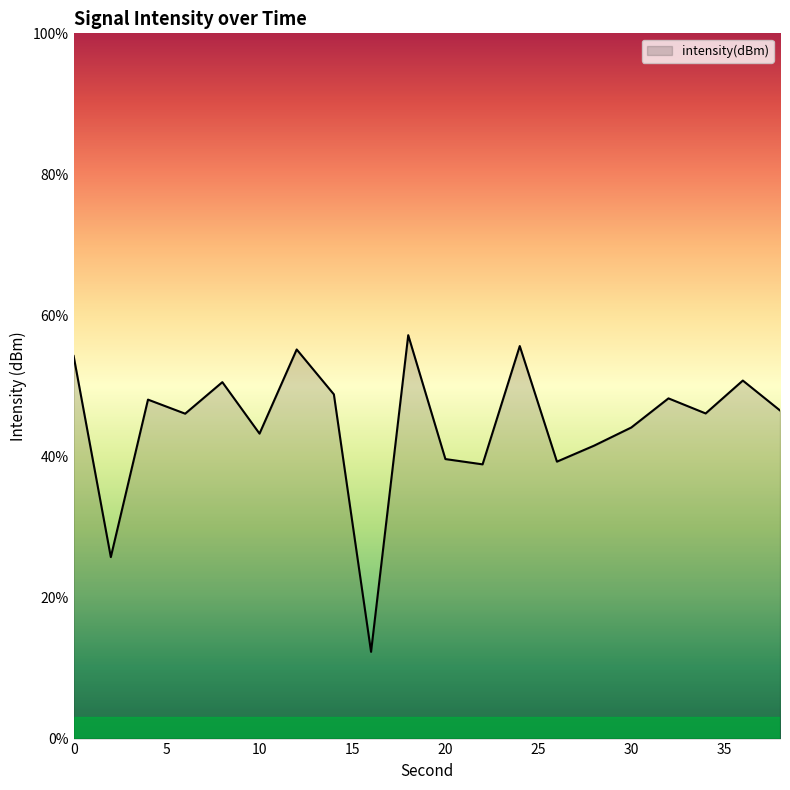

What is the greatest value displayed?

57.2